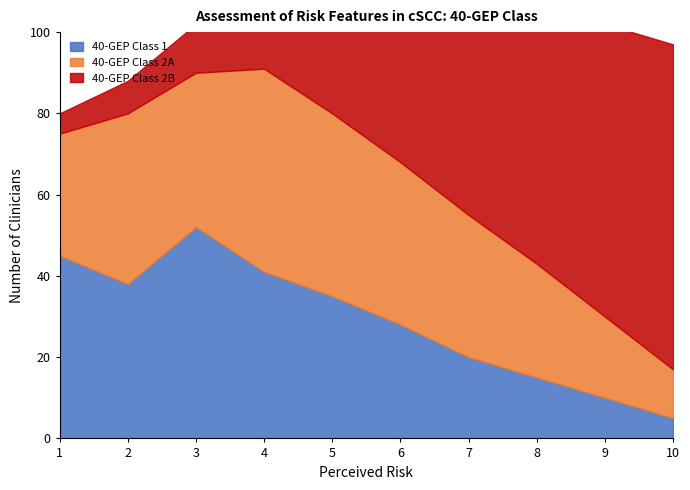

Between 6 and 3, which is larger?

3